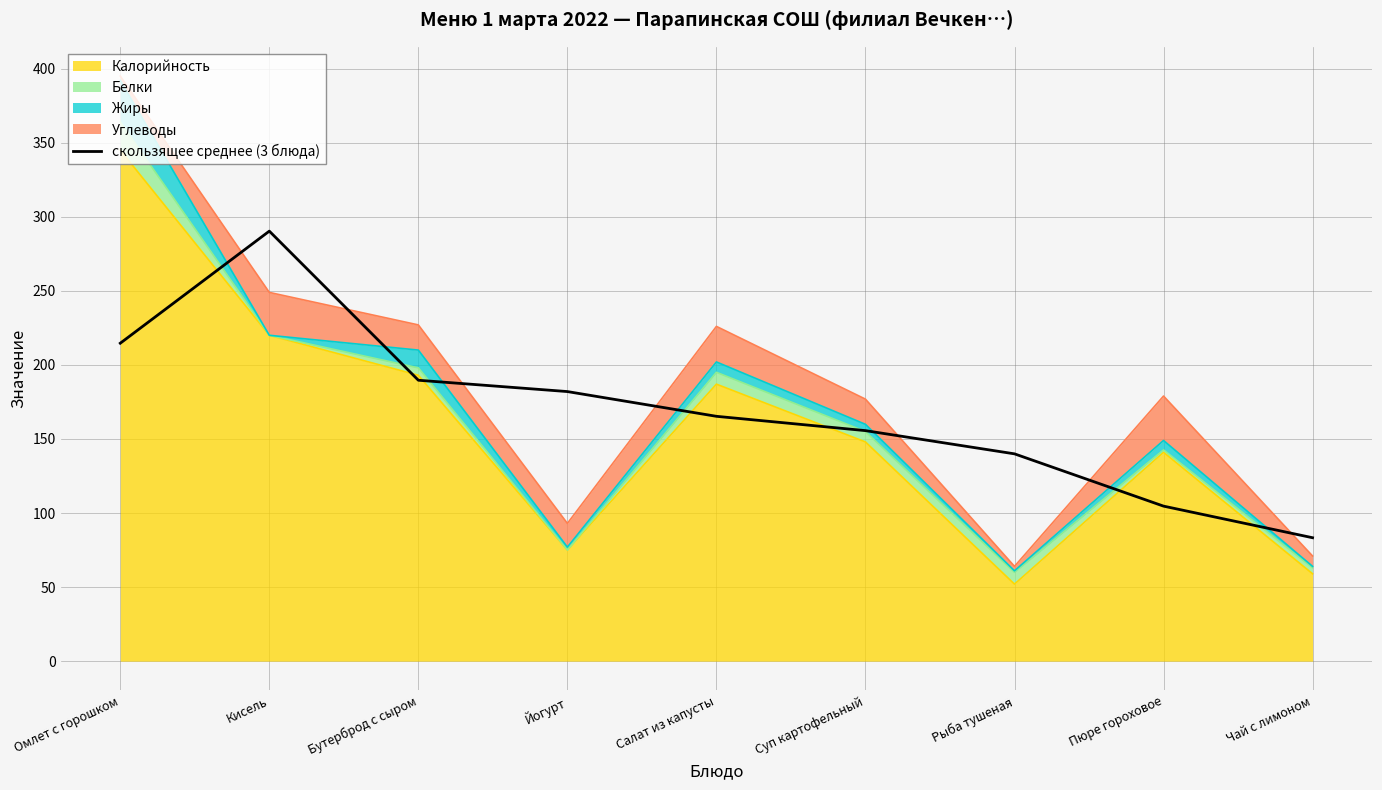

Reading left to right, extract all data points from this chart.

214.6	290.3	189.6	182.0	165.3	155.6	140.0	104.7	83.3